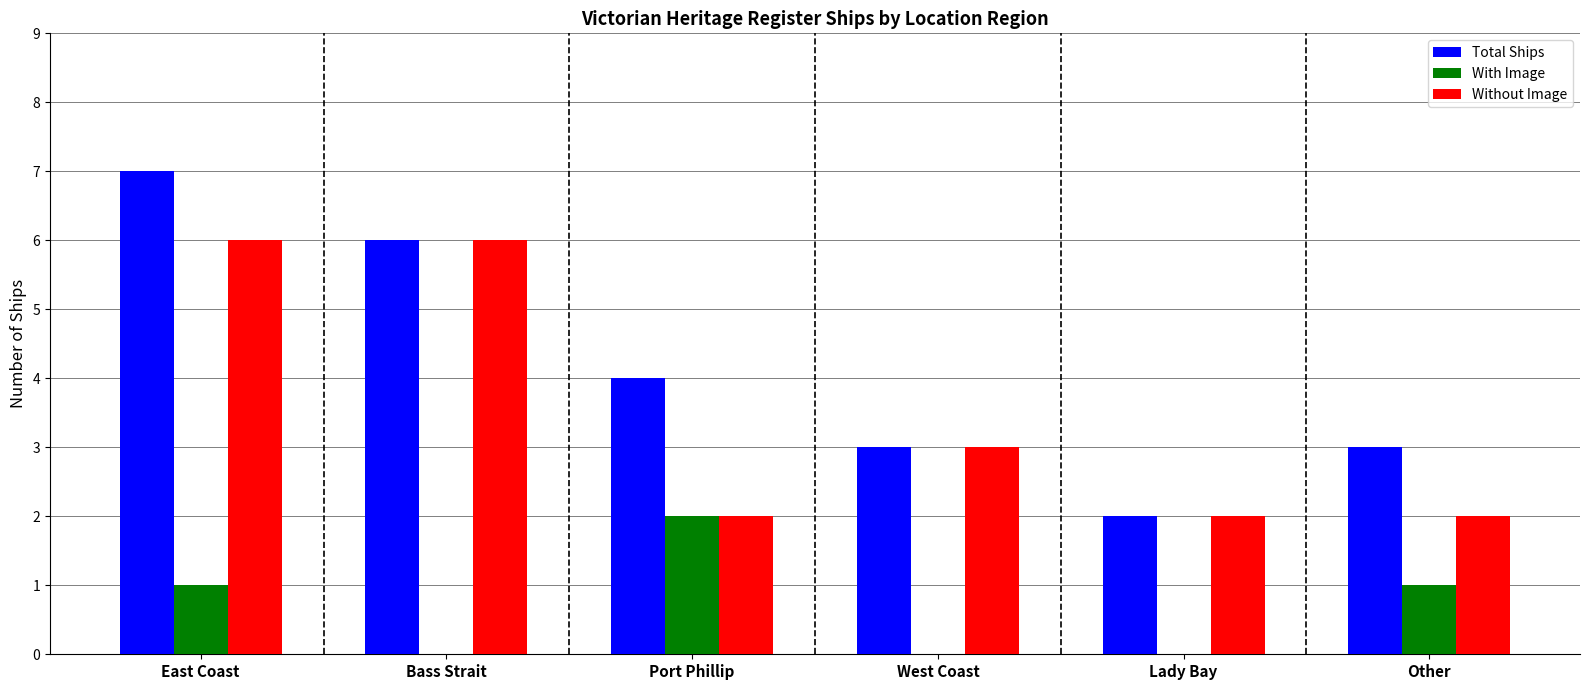

The value of Total Ships at East Coast is 11. True or false?

False